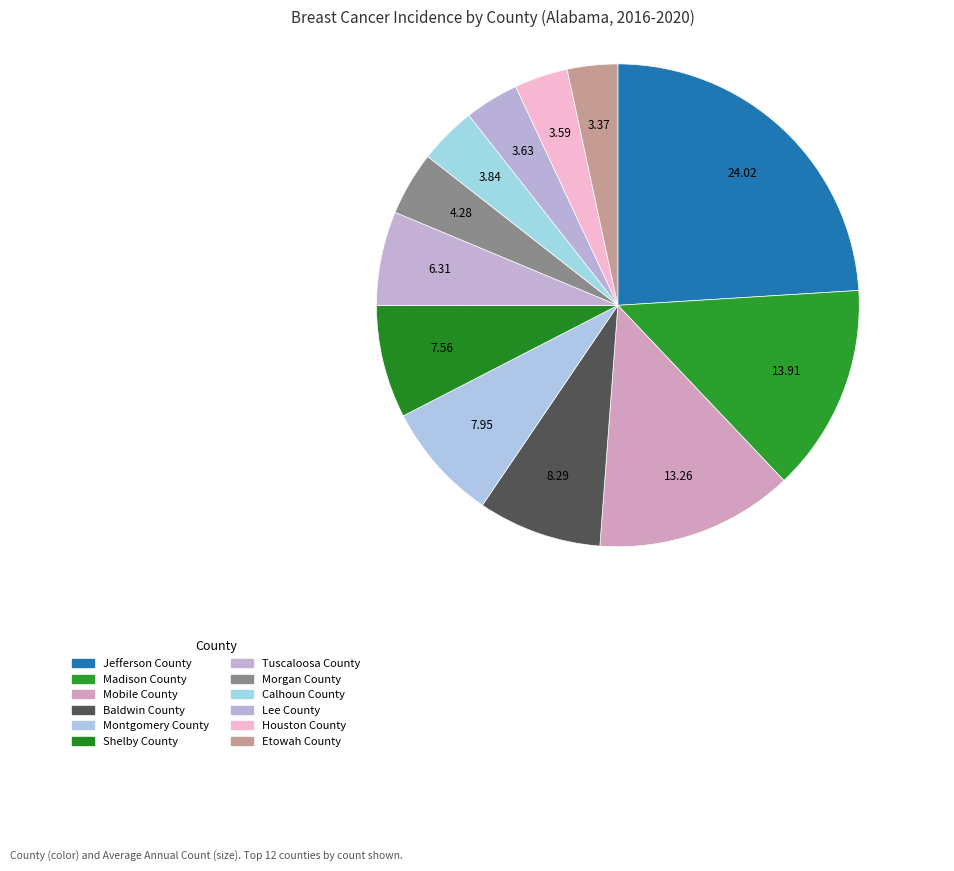

Does any single category account for the majority?

No